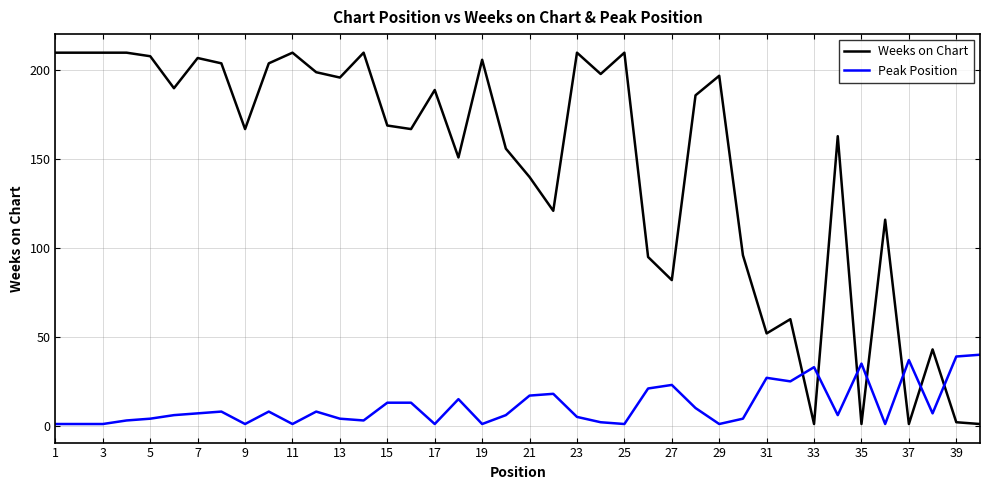

What is the highest value of the Peak Position series?

40